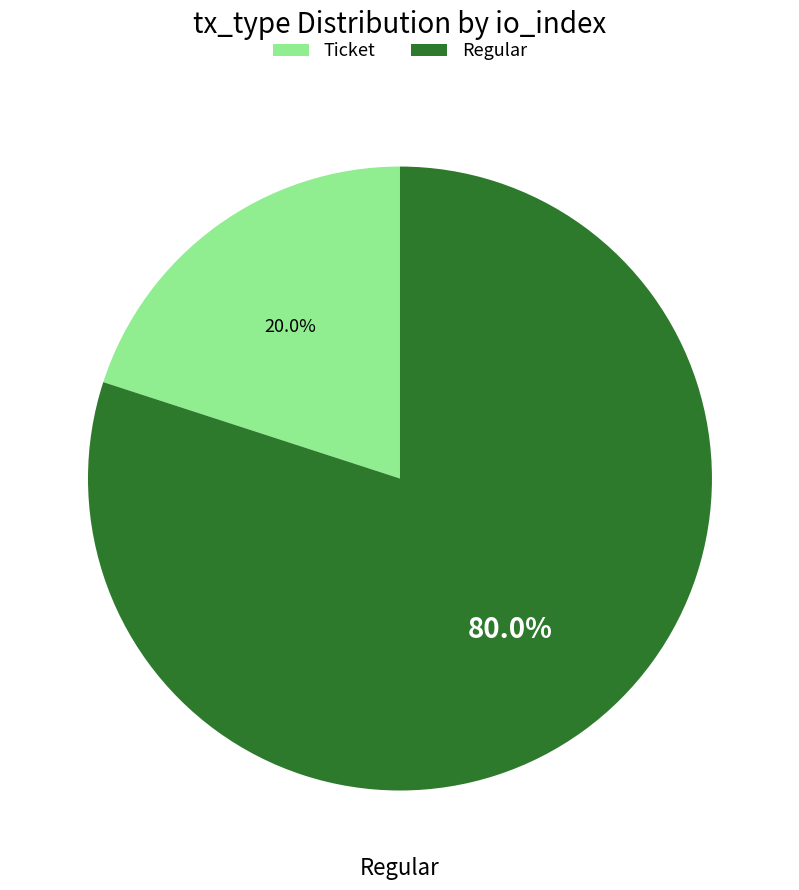

Which slice is the smallest?

Ticket